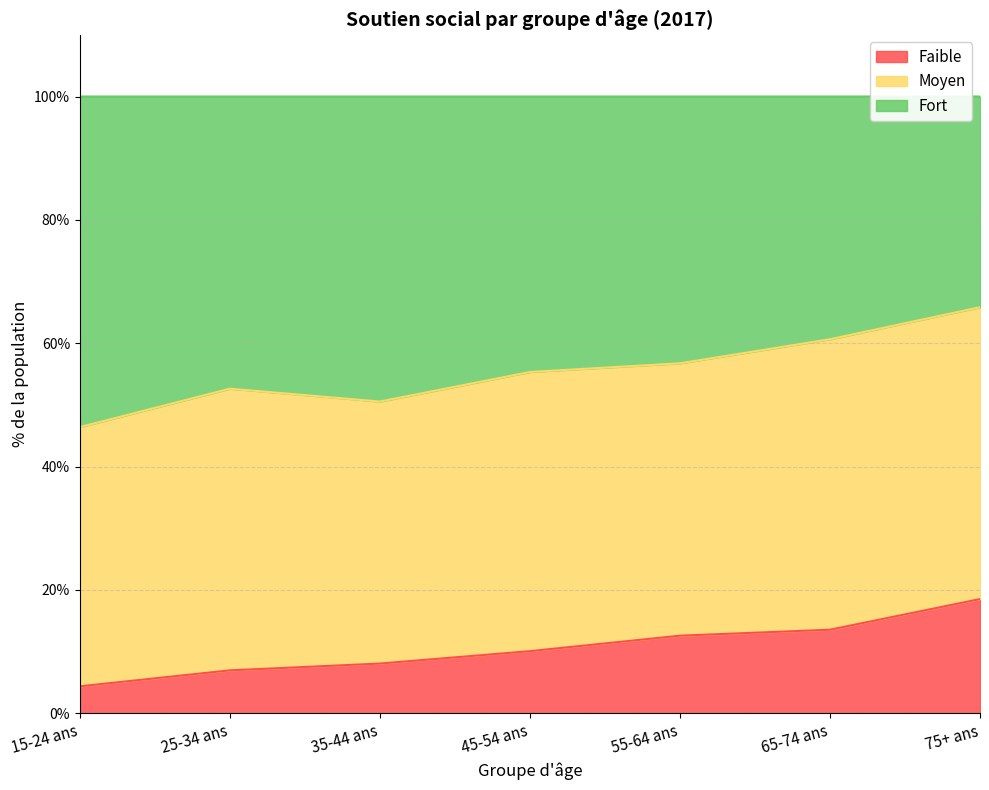

What are all the series names shown in the legend?

Faible, Moyen, Fort